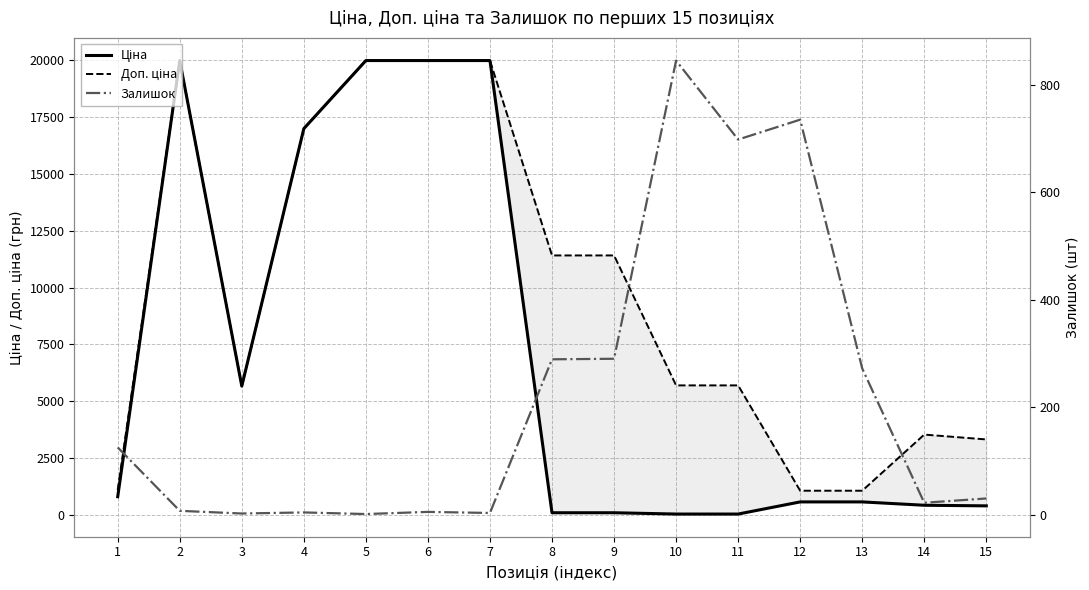

What is the average value of the Залишок series?

221.9